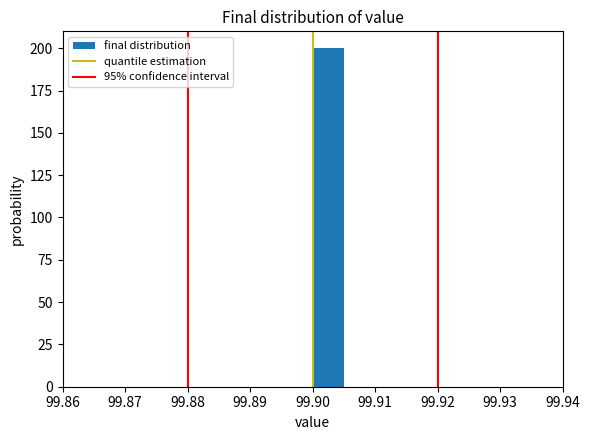

Which range on the x-axis has the tallest bar?

99.900 to 99.905